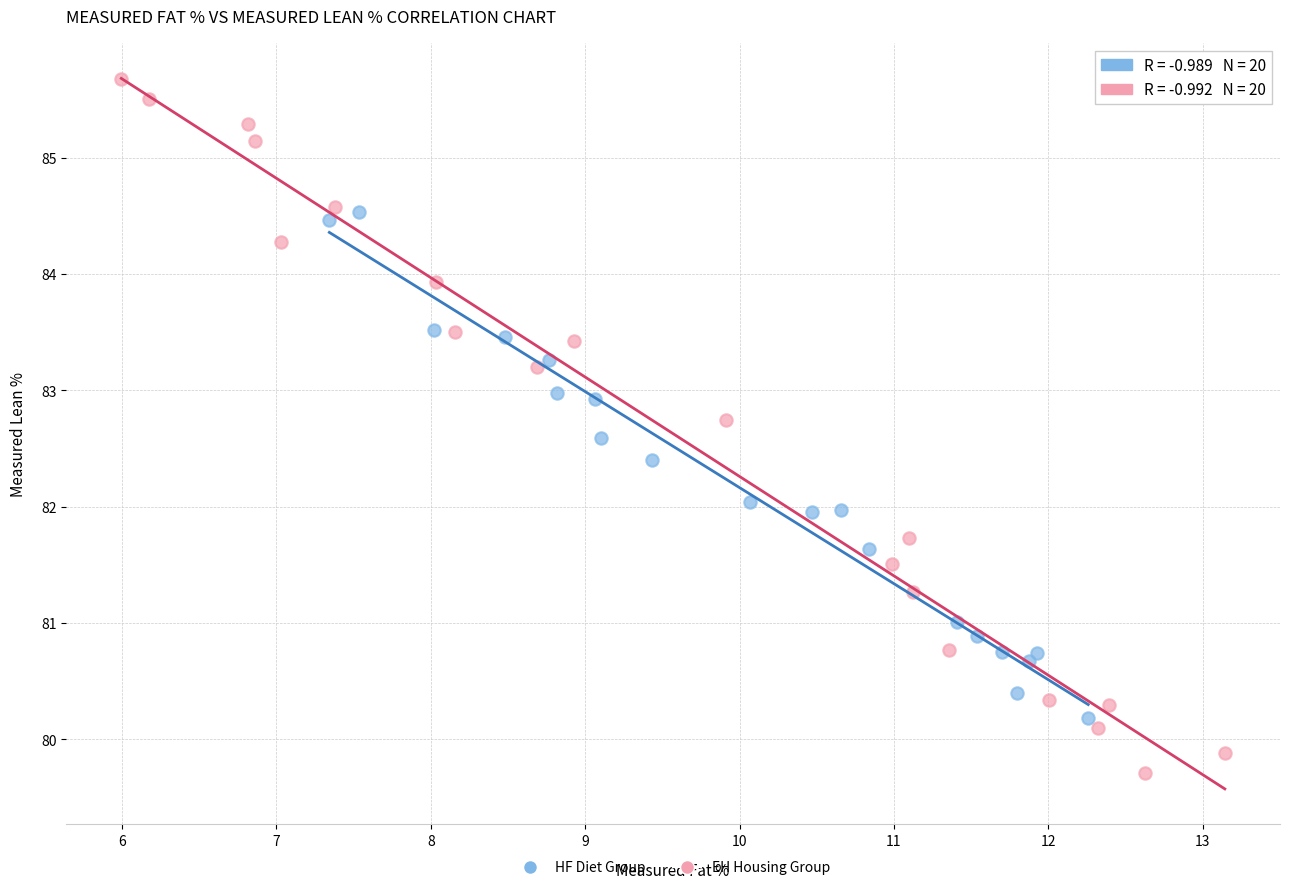

Which series contains the highest Y value?

EH Housing Group